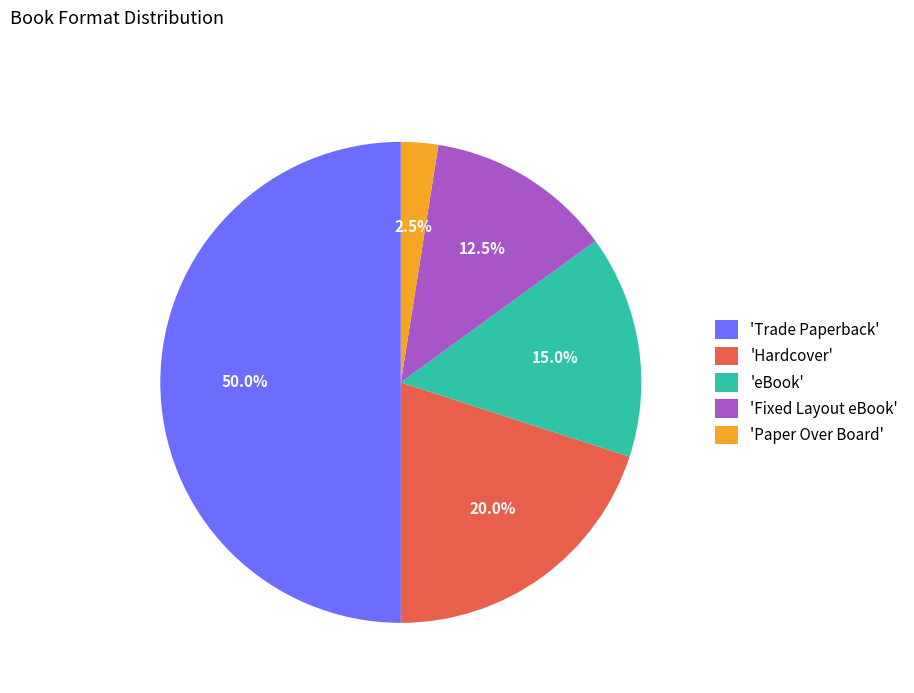

Combined, do 'Paper Over Board' and 'Hardcover' account for over 50%?

No